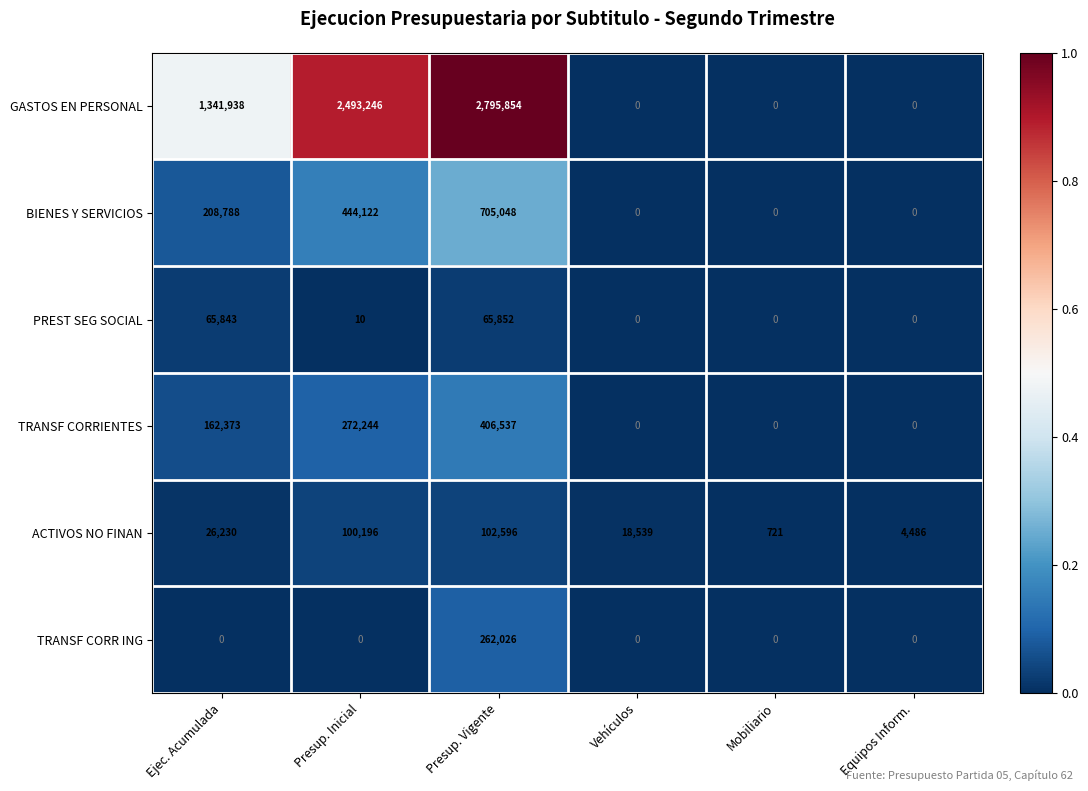

Where is TRANSF CORRIENTES nearest to the value 203268?

Ejec. Acumulada